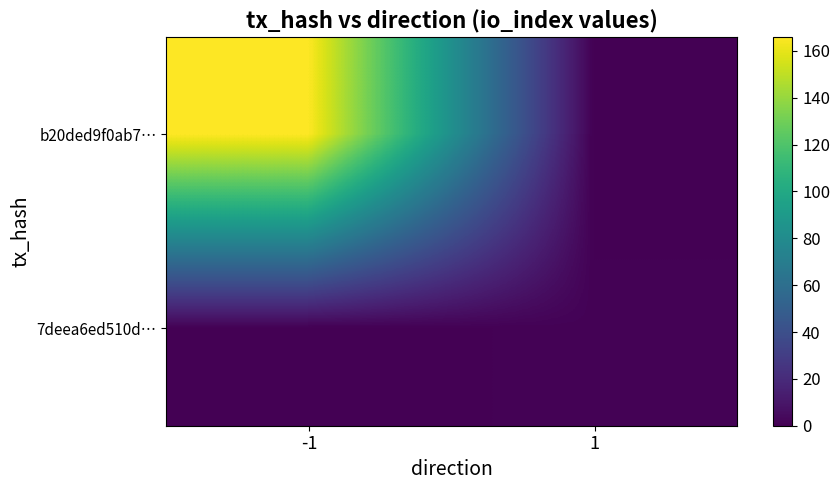

What is the difference between the highest and lowest values at 1?

1